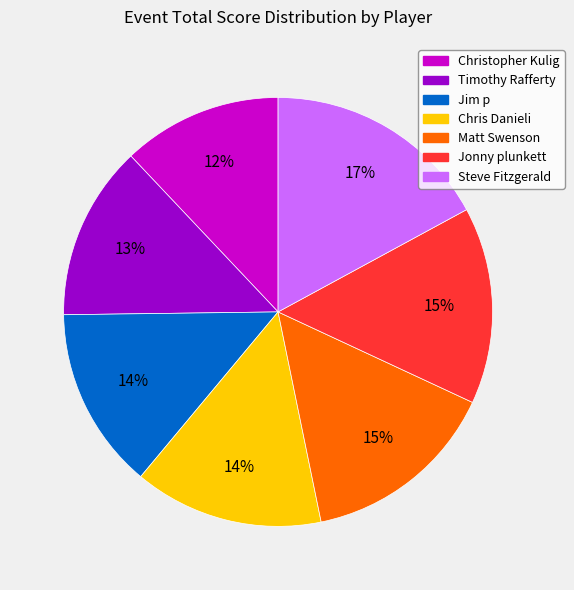

Which slice is the largest?

Steve Fitzgerald